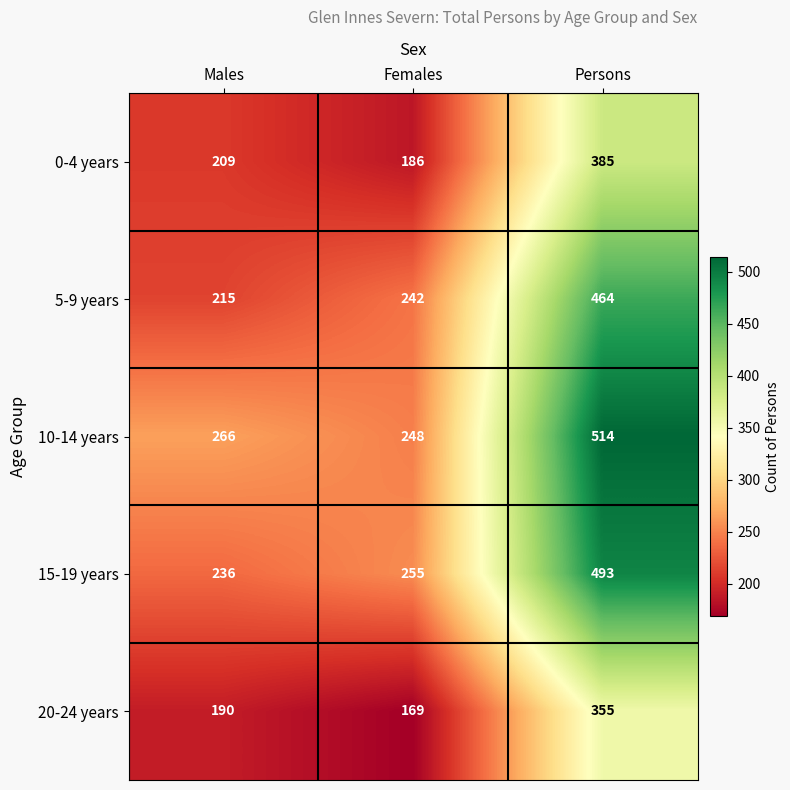

What is the difference between the maximum and second lowest values in the 10-14 years series?

248